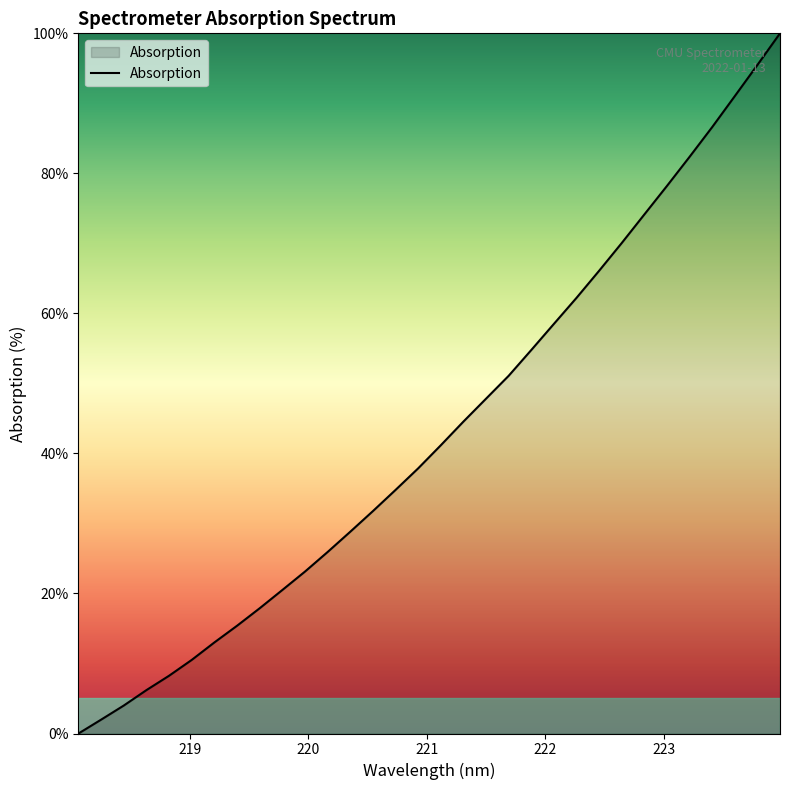

What is the greatest value displayed?

100.0